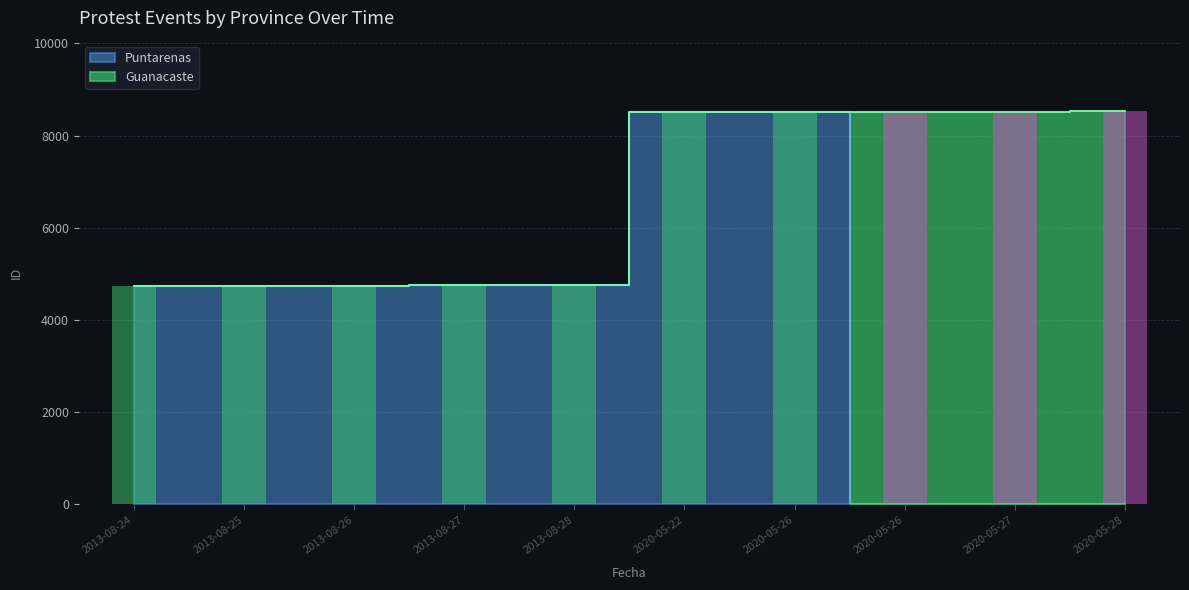

What is the value of the Puntarenas bar at the 5th from the left?

4761